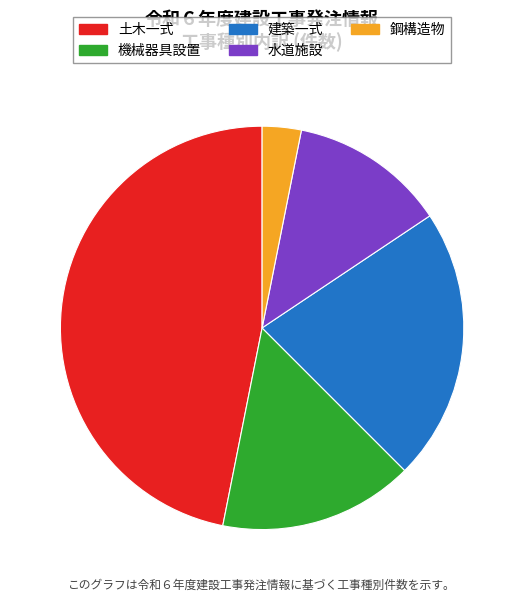

Between 鋼構造物 and 水道施設, which is larger?

水道施設